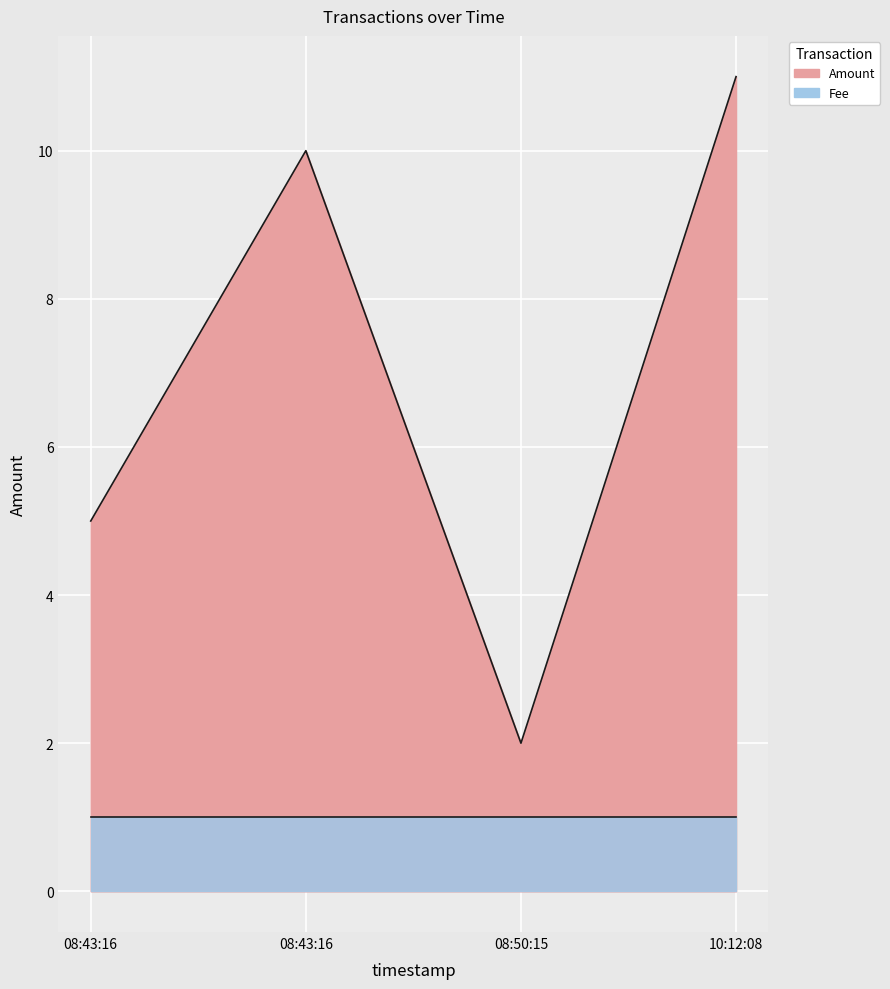

How many data points does each series have?

4